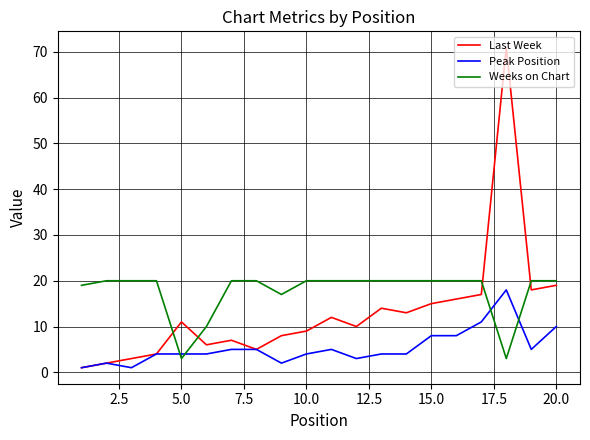

What is the maximum value shown in the chart?

71